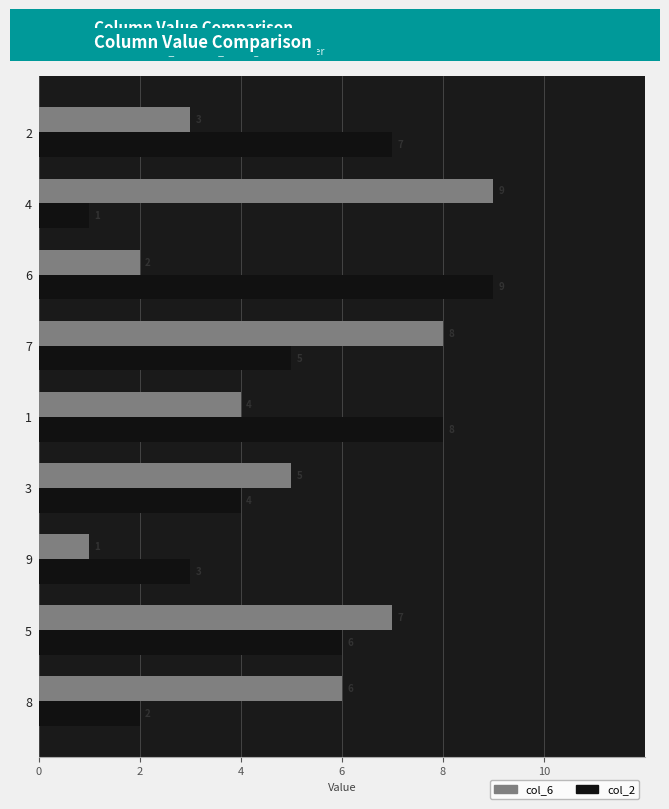

What is the difference between the second highest and second lowest values in the col_6 series?

6